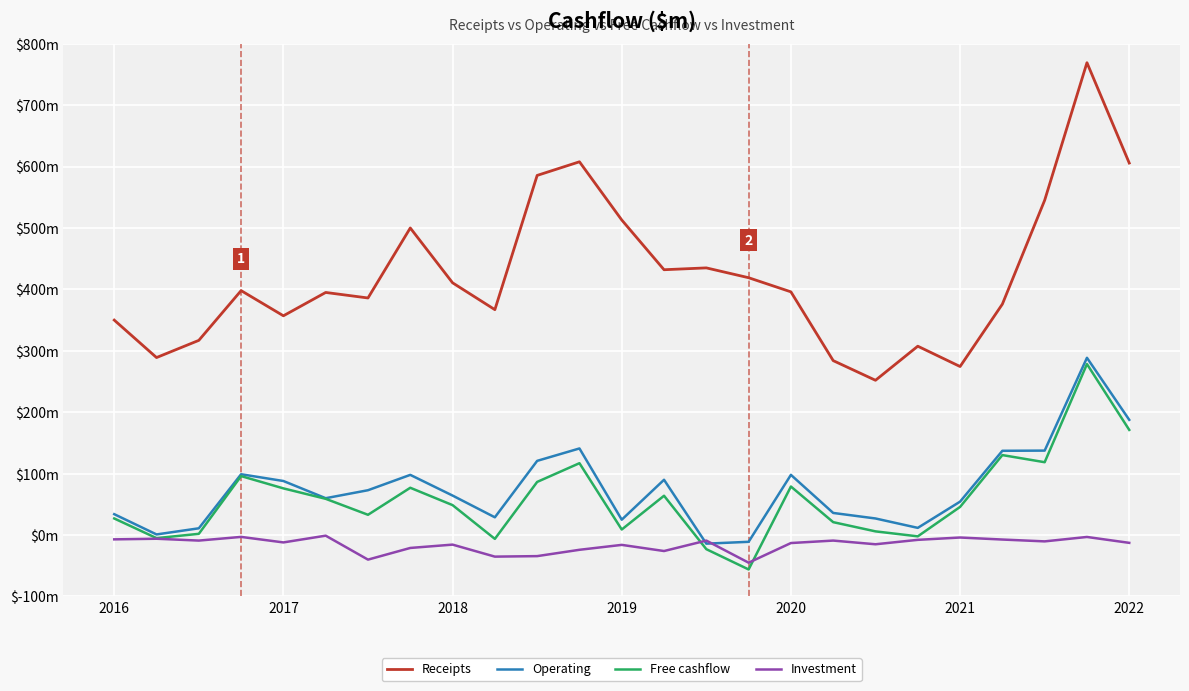

What are all the series names shown in the legend?

Receipts, Operating, Free cashflow, Investment